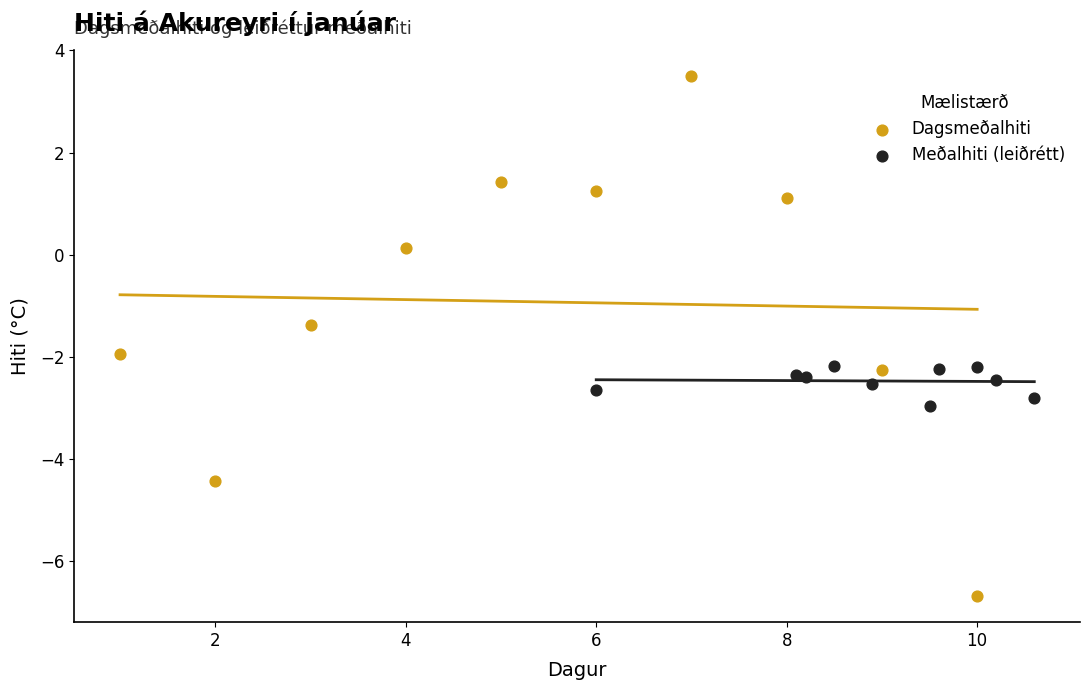

Which series reaches the maximum Y coordinate?

Dagsmeðalhiti